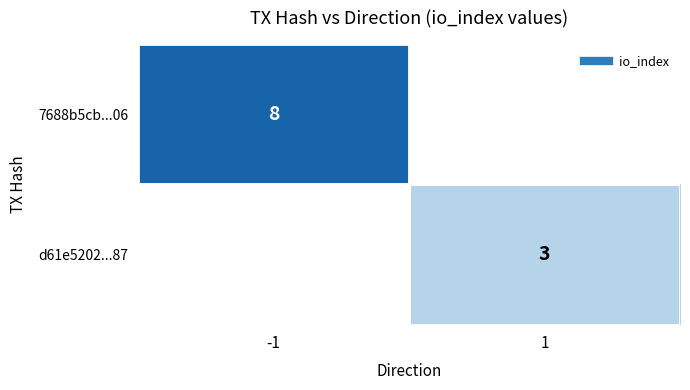

List the series in order of their peak value, highest first.

7688b5cb...06, d61e5202...87